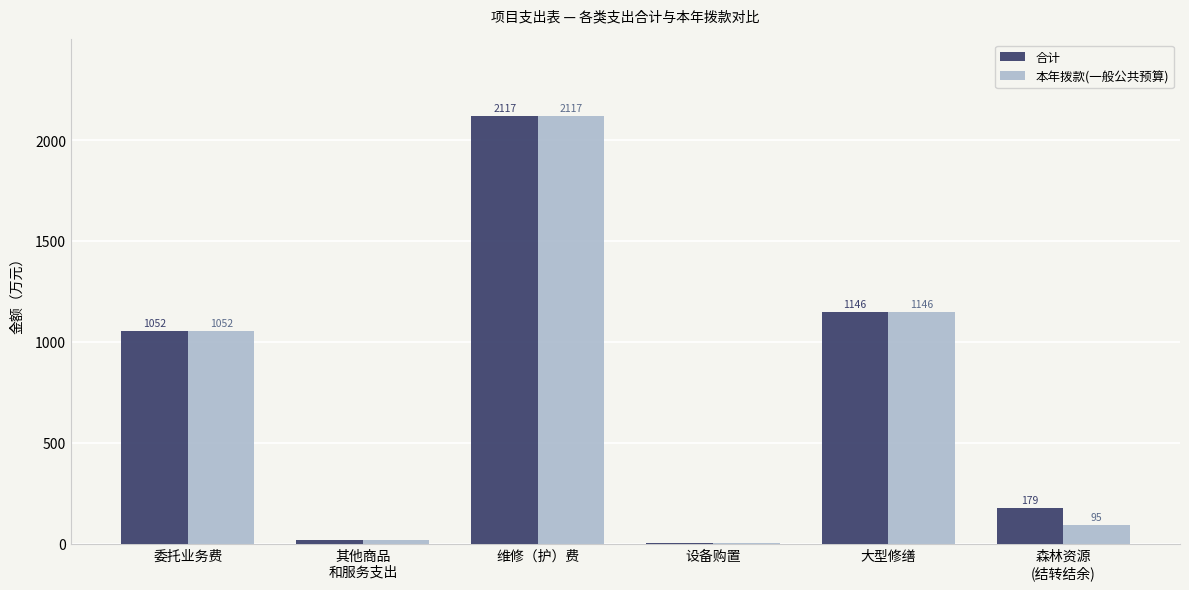

True or false: 合计 has a value of 699.6 at 维修（护）费.

False